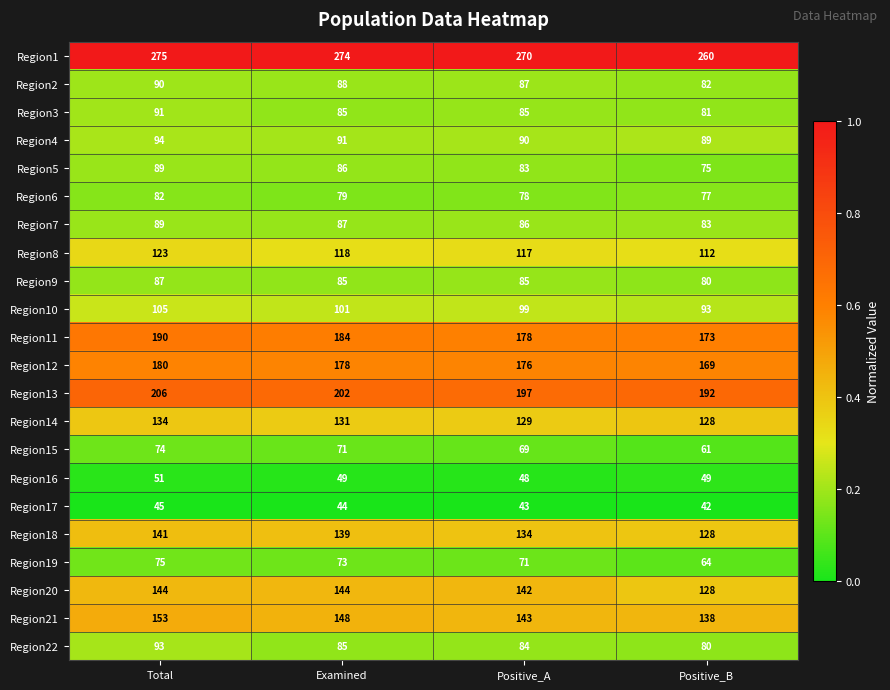

The value of Region8 at Positive_B is 112. True or false?

True